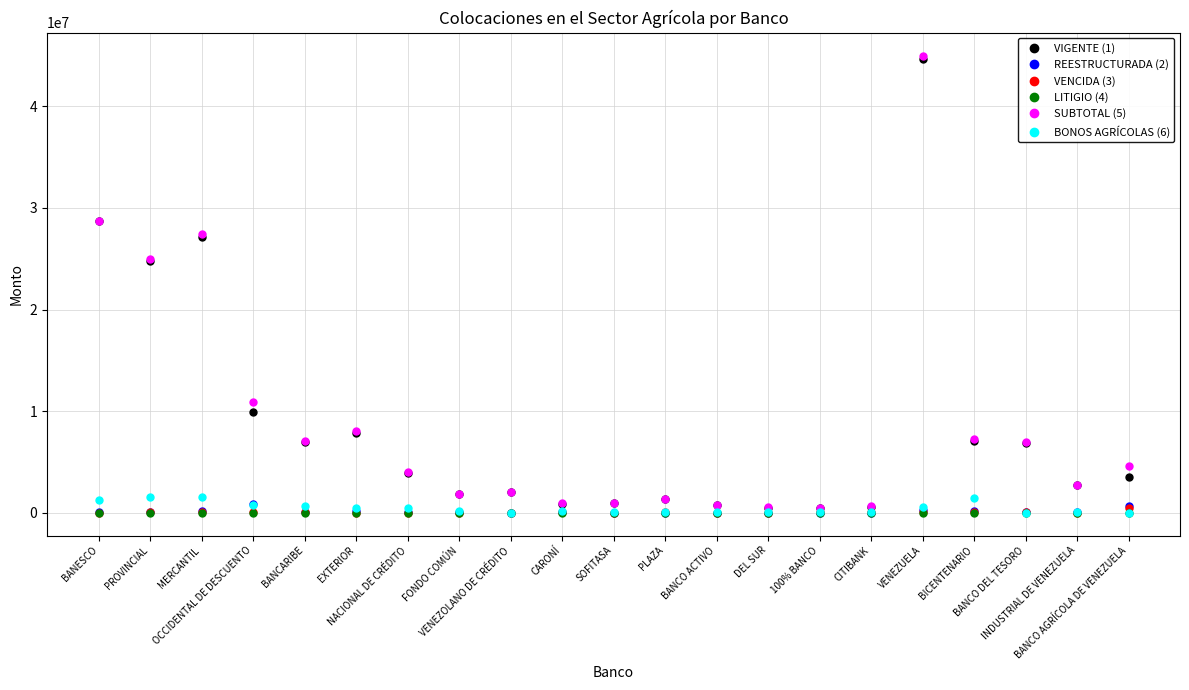

What is the maximum value shown in the chart?

45010956